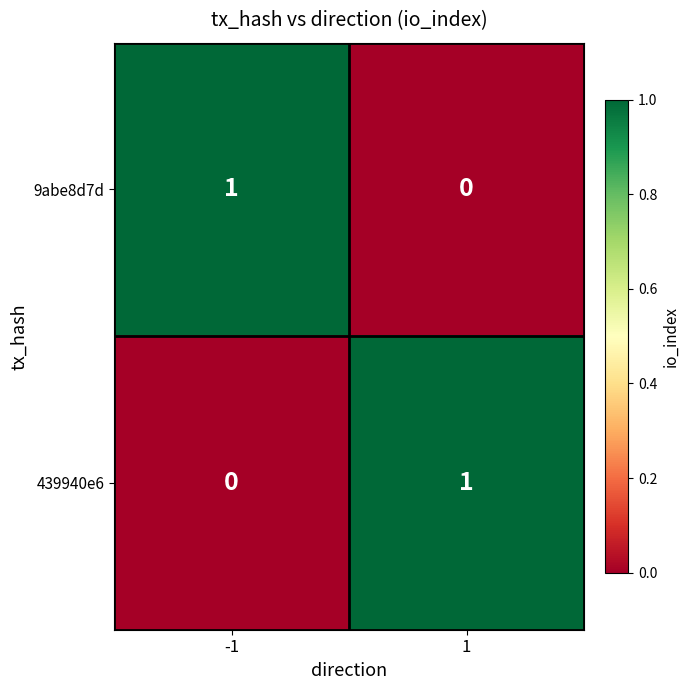

How many values in the 9abe8d7d series are below 1?

1